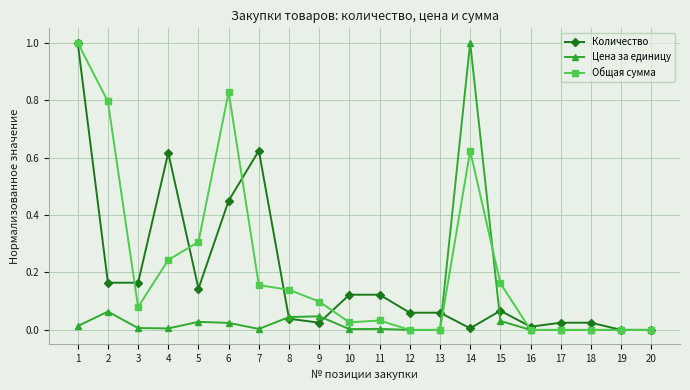

How many lines are shown in the chart?

3